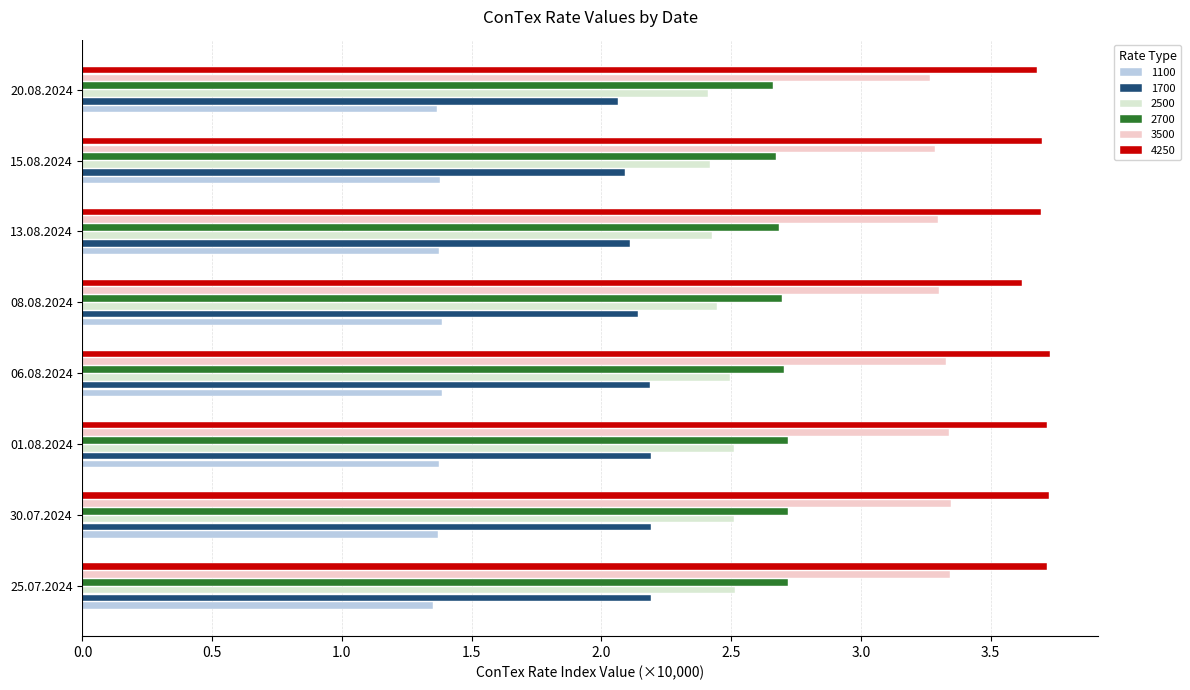

Is the value of 3500 at 20.08.2024 greater than the value of 4250 at 15.08.2024?

No